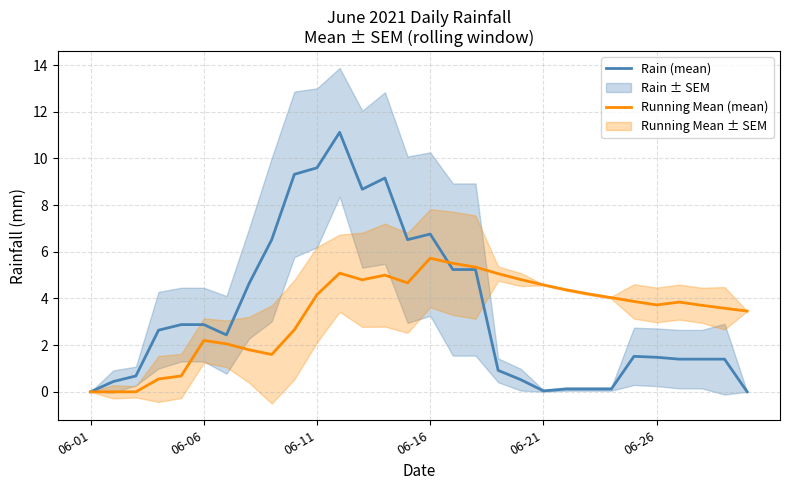

How many lines are shown in the chart?

2